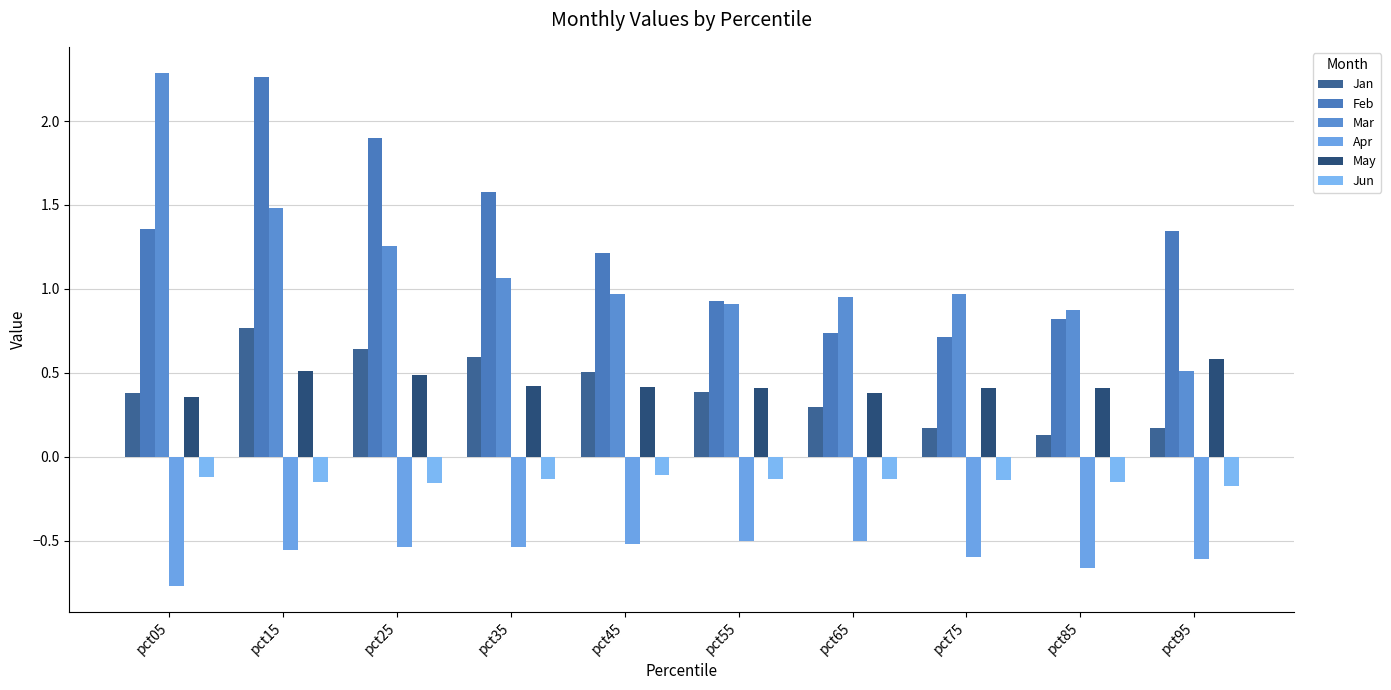

List the series in order of their peak value, highest first.

Mar, Feb, Jan, May, Jun, Apr